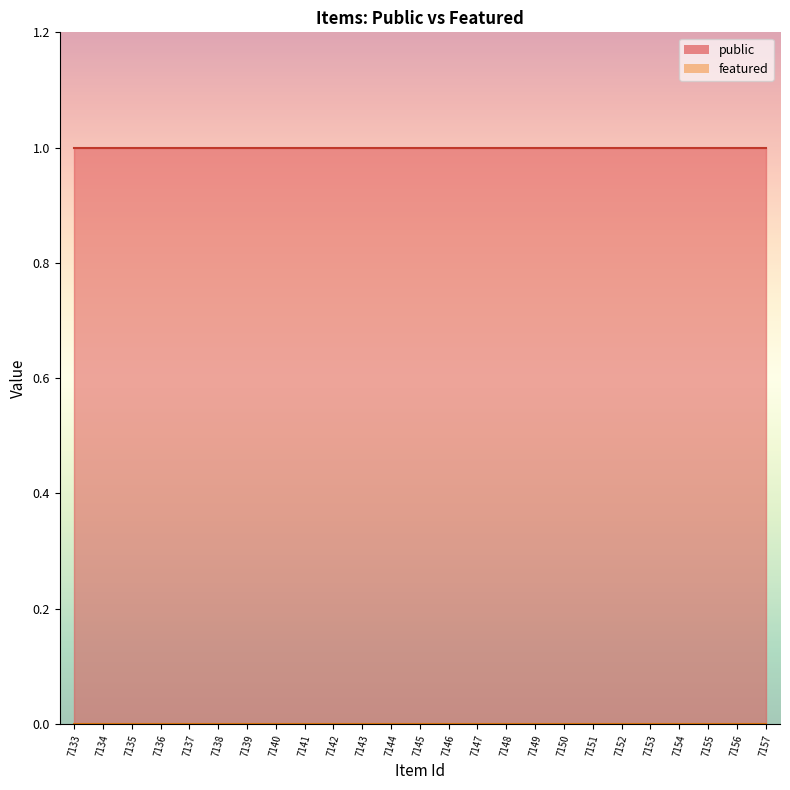

True or false: featured and public cross at least once.

False